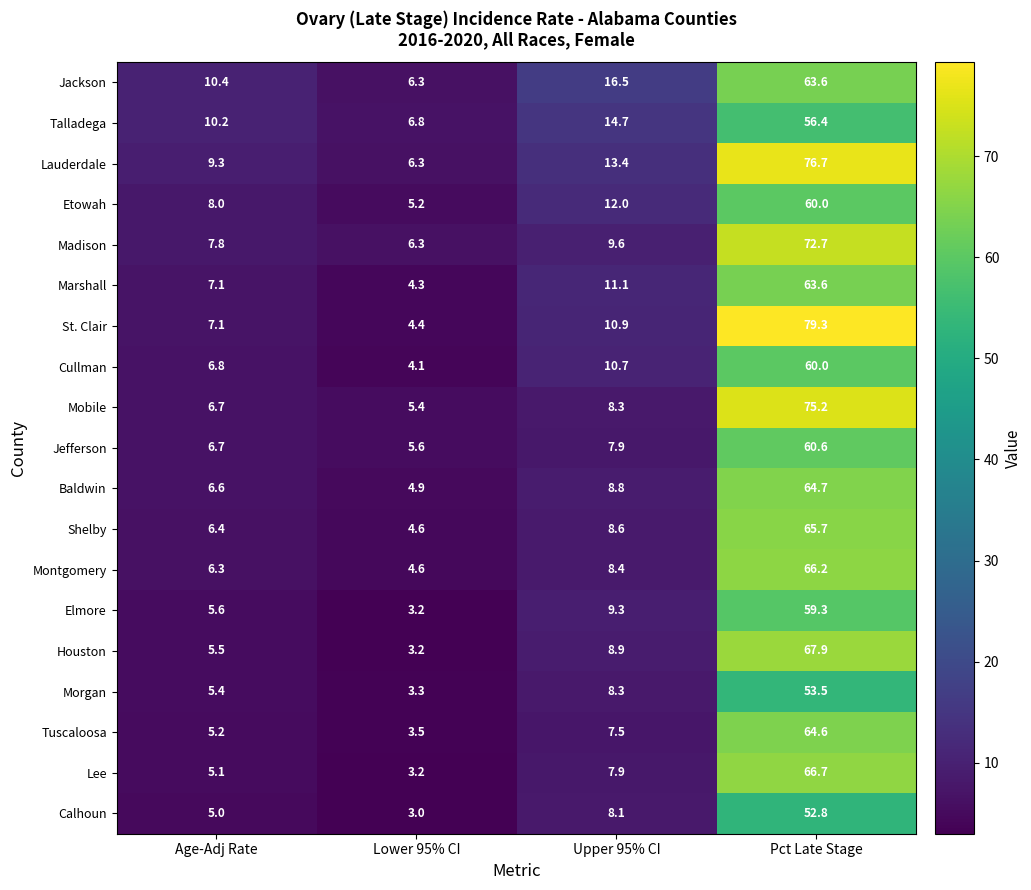

Rank the categories by Jefferson value from highest to lowest.

Pct Late Stage, Upper 95% CI, Age-Adj Rate, Lower 95% CI